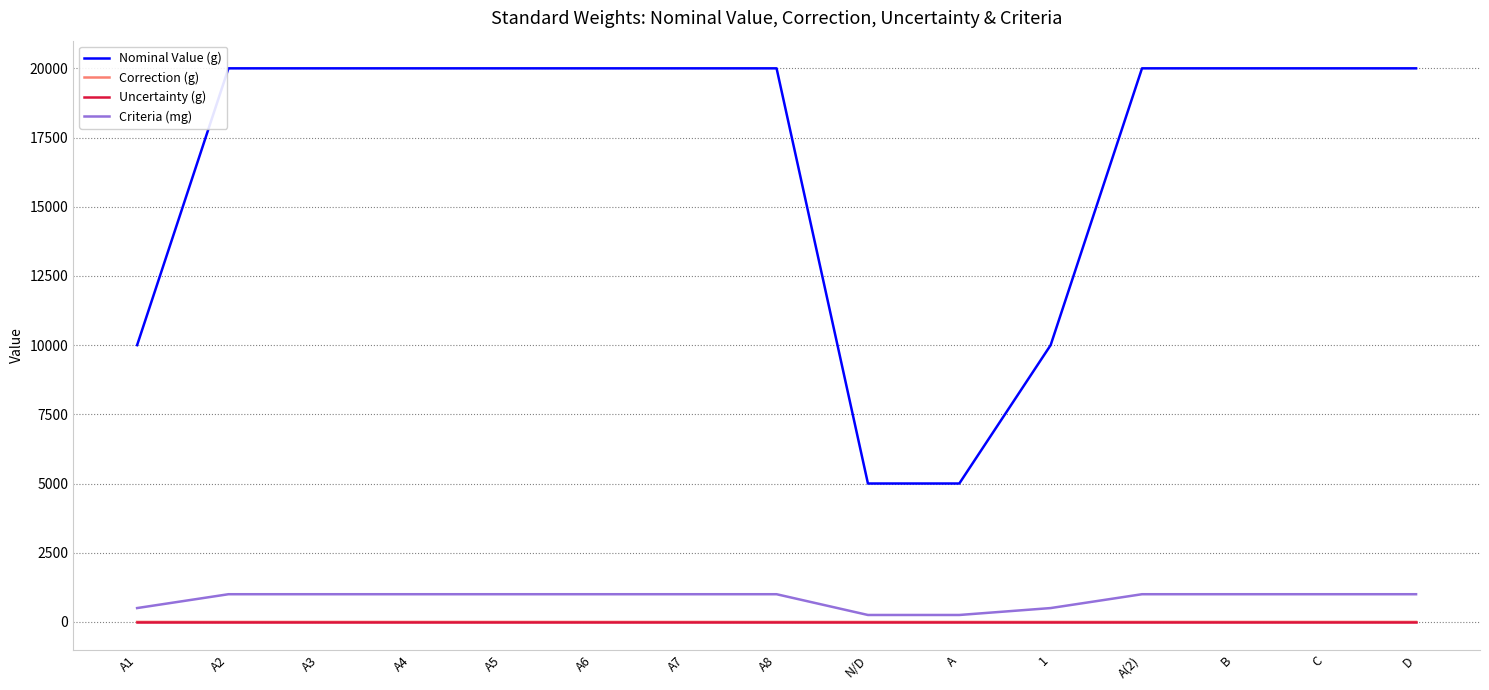

What is the sum of all Correction (g) values?

-2.9